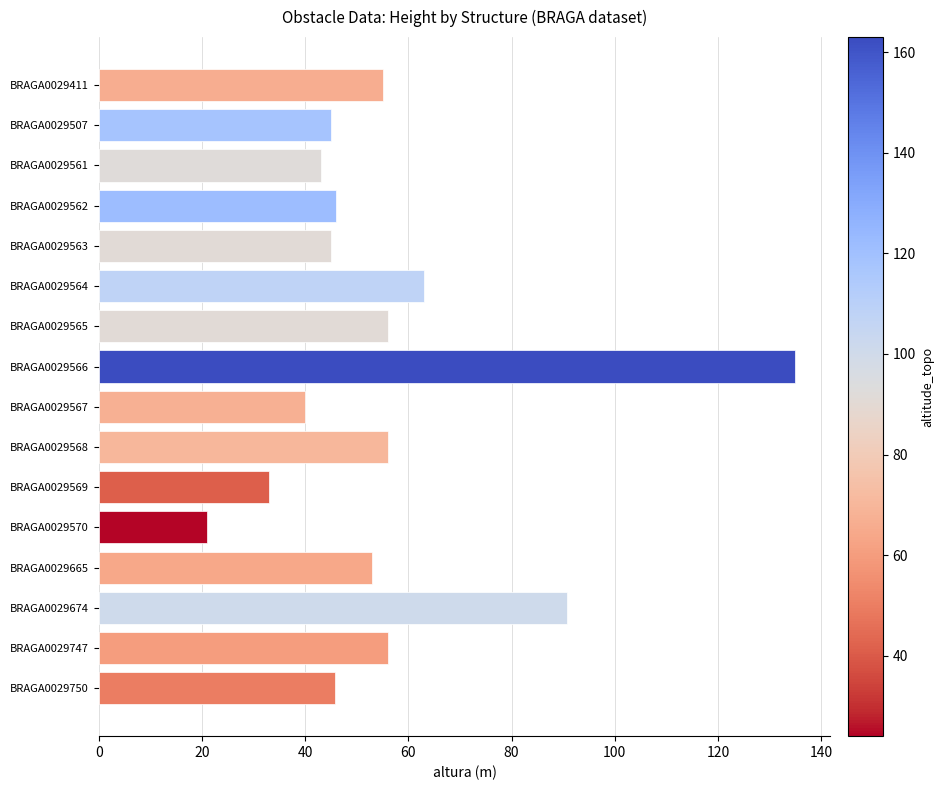

Between BRAGA0029562 and BRAGA0029411, which is larger?

BRAGA0029411